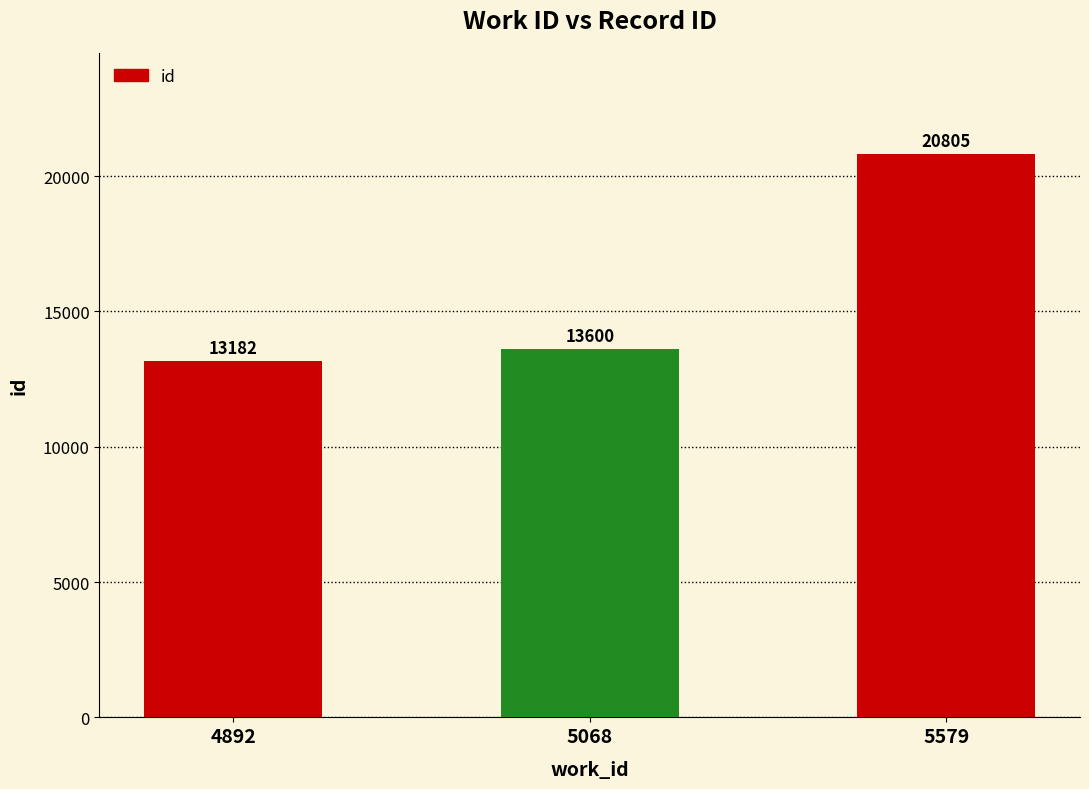

What is the average value?

15862